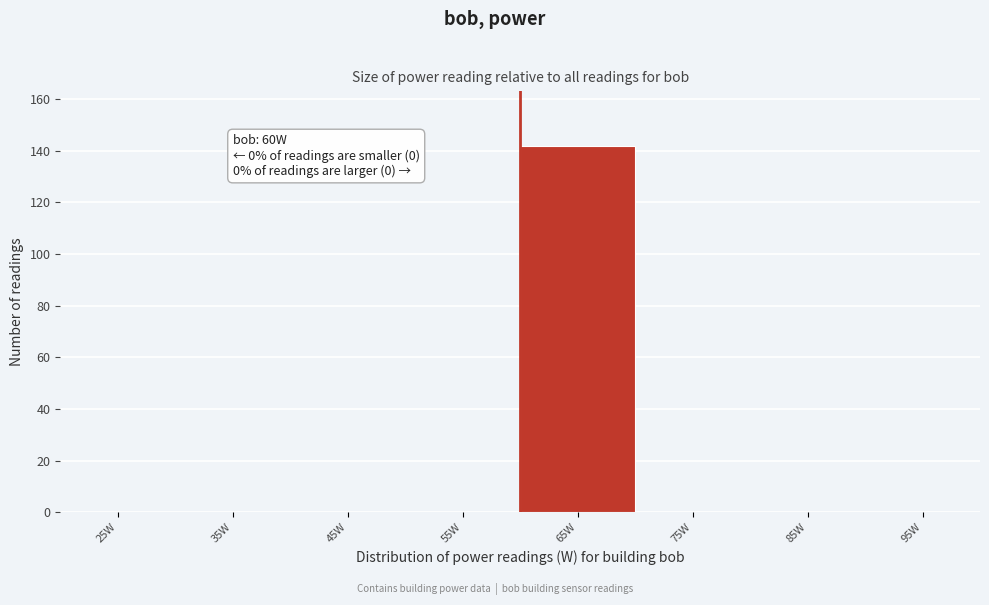

Which range on the x-axis has the tallest bar?

60 to 70